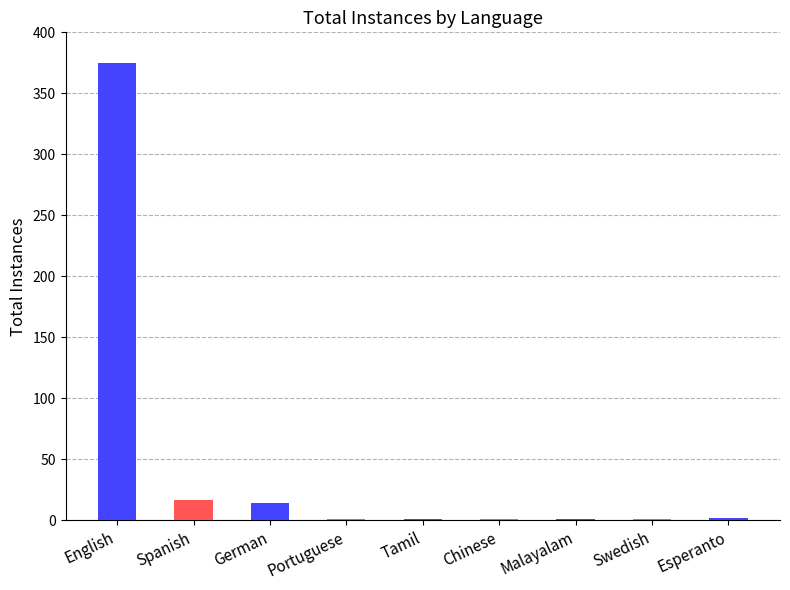

The chart shows a value of 14 at German. True or false?

True